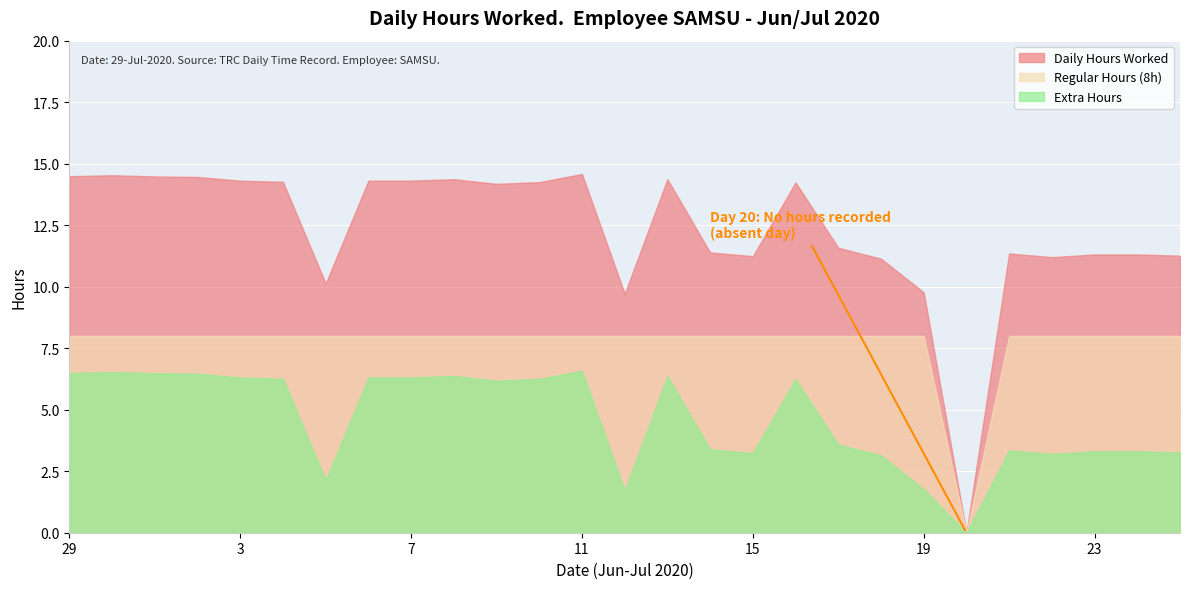

Rank the categories by Extra Hours value from highest to lowest.

11, 30, 29, 1, 2, 8, 13, 3, 6, 7, 4, 10, 16, 9, 17, 14, 21, 23, 24, 25, 15, 22, 18, 5, 19, 12, 20